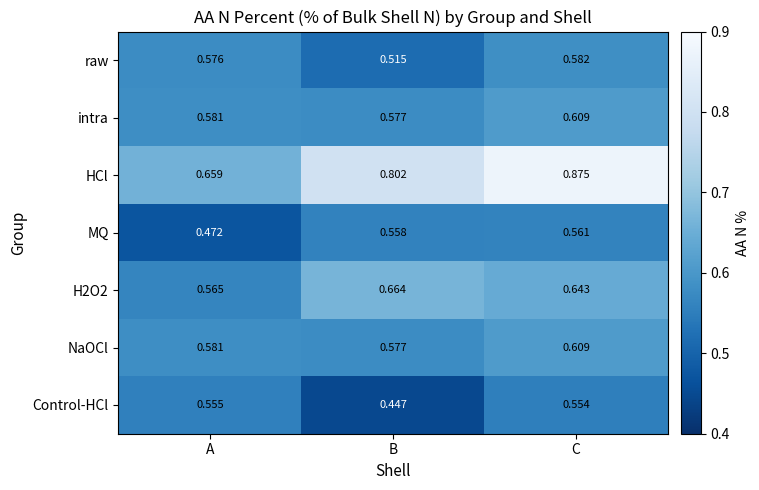

At which label is Control-HCl closest to 0?

B